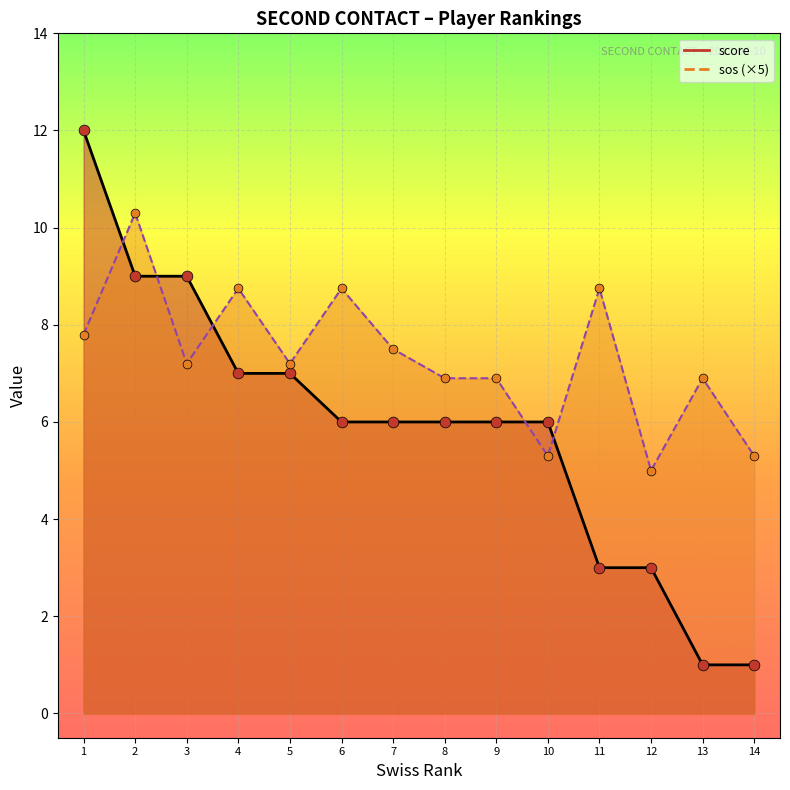

Which series contains the lowest Y value?

score